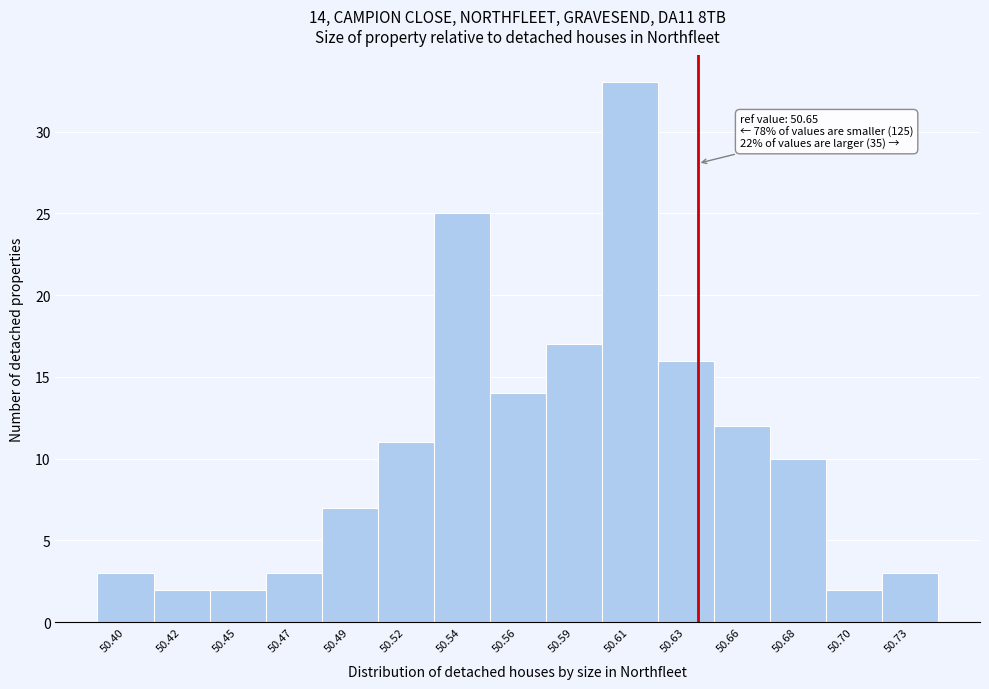

Reading left to right, extract all data points from this chart.

50.40=3	50.42=2	50.45=2	50.47=3	50.49=7	50.52=11	50.54=25	50.56=14	50.59=17	50.61=33	50.63=16	50.66=12	50.68=10	50.70=2	50.73=3